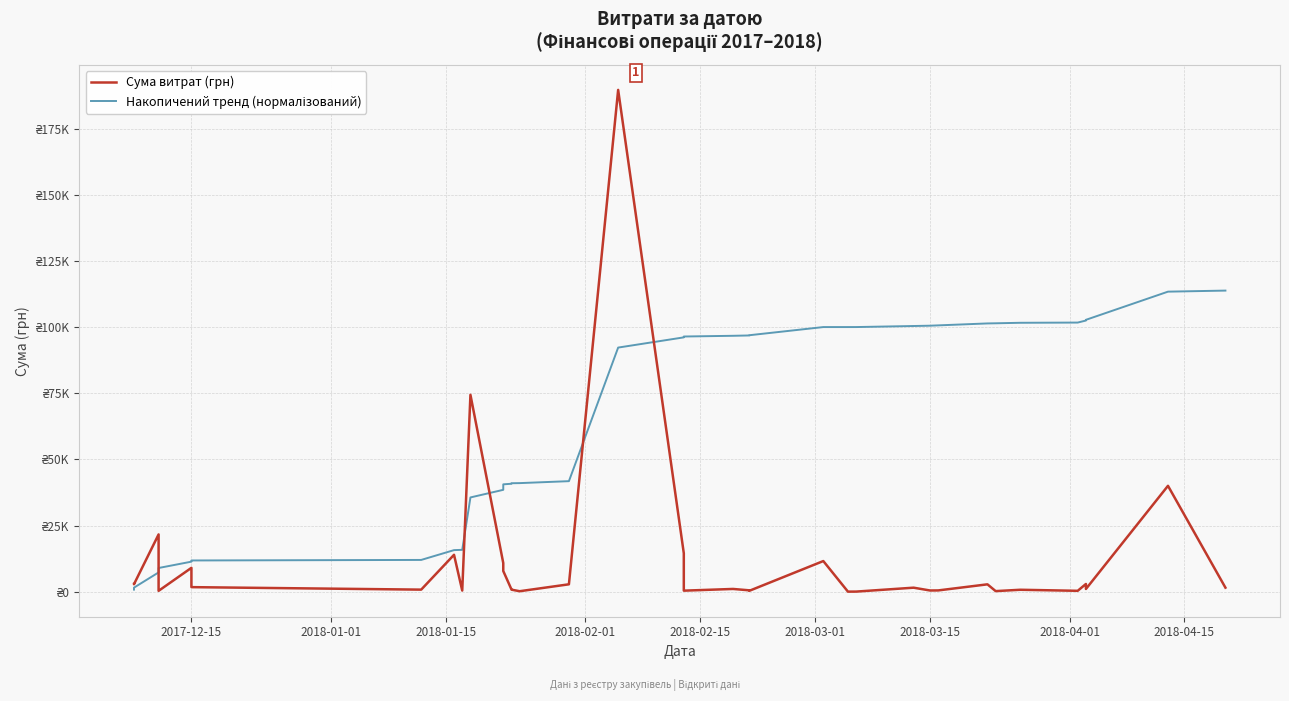

Which series has the largest total across all categories?

Накопичений тренд (нормалізований)